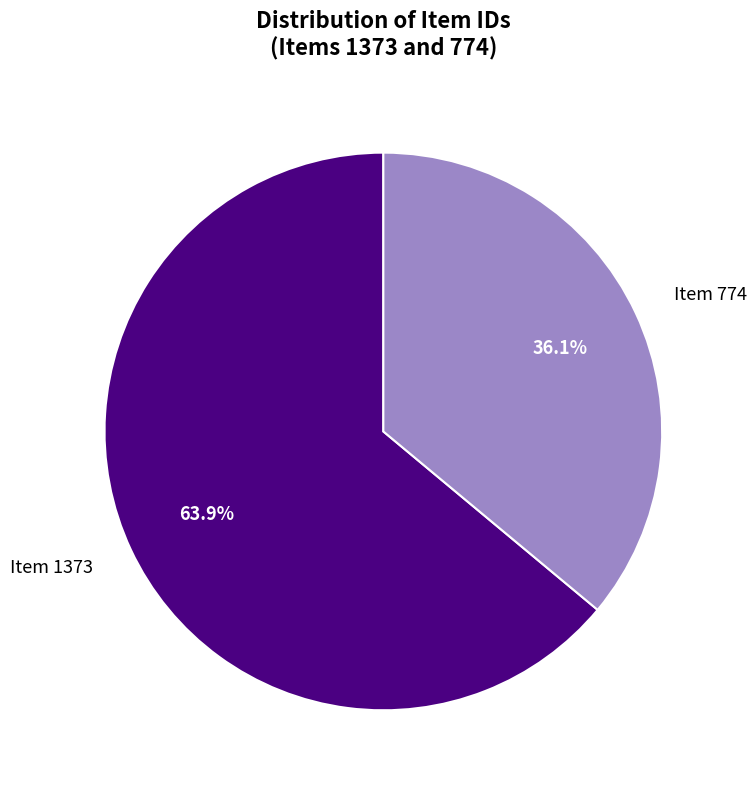

Rank the categories by value from highest to lowest.

Item 1373, Item 774